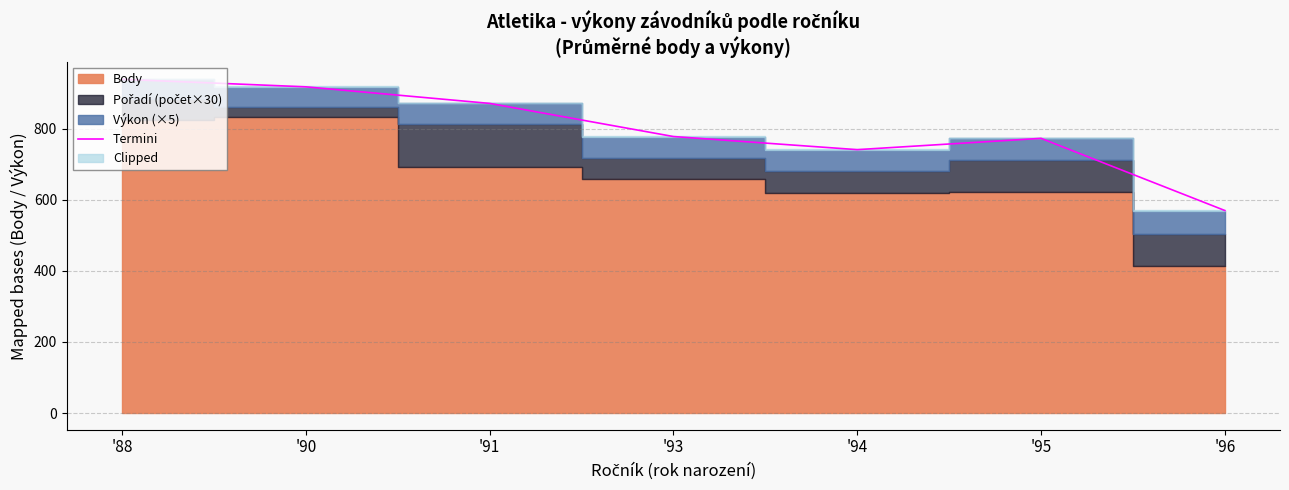

How many data points are above 777?

4